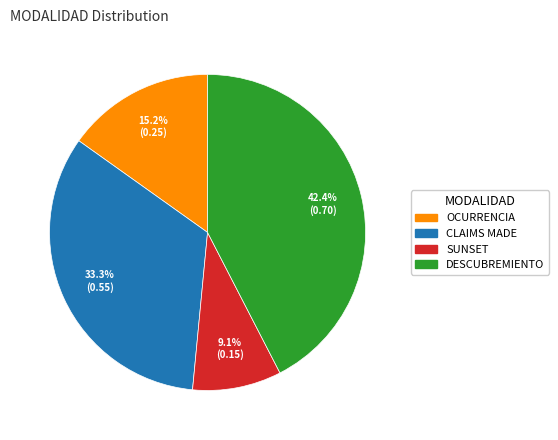

How many slices are in this pie chart?

4